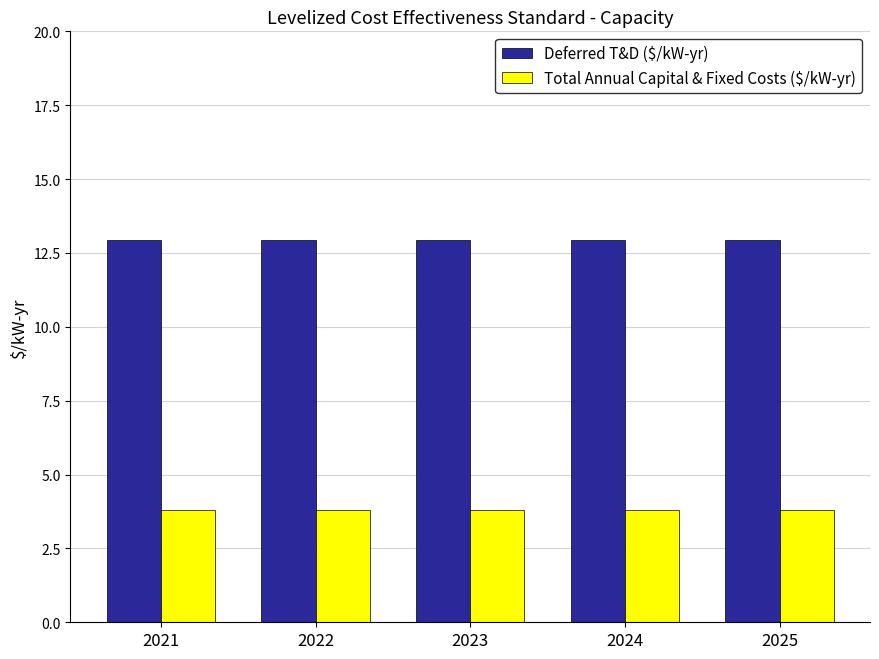

What is the difference between the highest and lowest values at 2024?

9.1